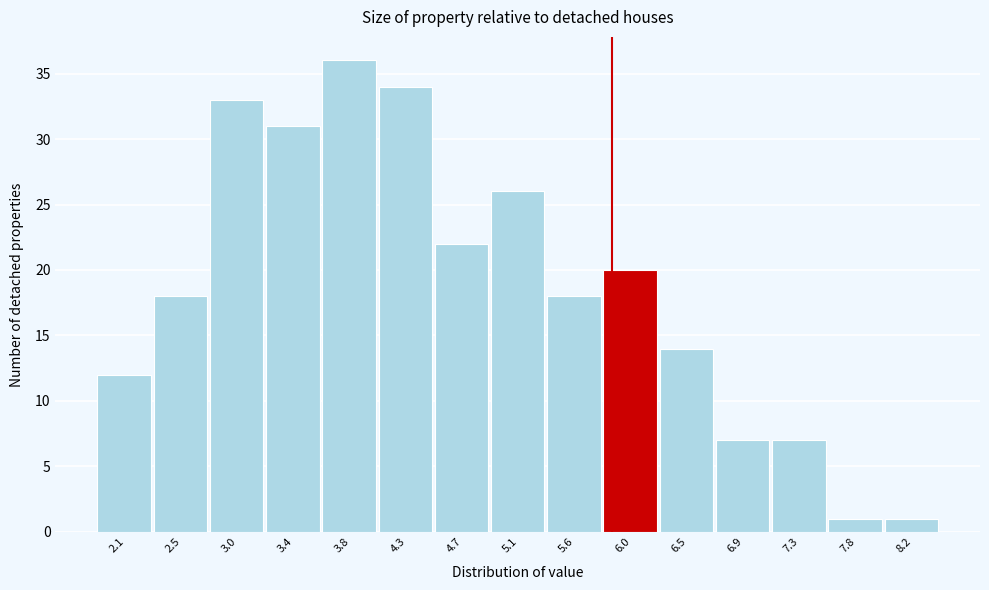

Reading left to right, transcribe this chart: for each bar, give the range it covers on the x-axis and its height. Neither the bar edges nor the heights are printed on the chart, so give them approximately, as read against the axes.

1.85 to 2.30: 12
2.30 to 2.75: 18
2.75 to 3.20: 33
3.20 to 3.60: 31
3.60 to 4.05: 36
4.05 to 4.50: 34
4.50 to 4.95: 22
4.95 to 5.35: 26
5.35 to 5.80: 18
5.80 to 6.25: 20
6.25 to 6.70: 14
6.70 to 7.10: 7
7.10 to 7.55: 7
7.55 to 8.00: 1
8.00 to 8.45: 1